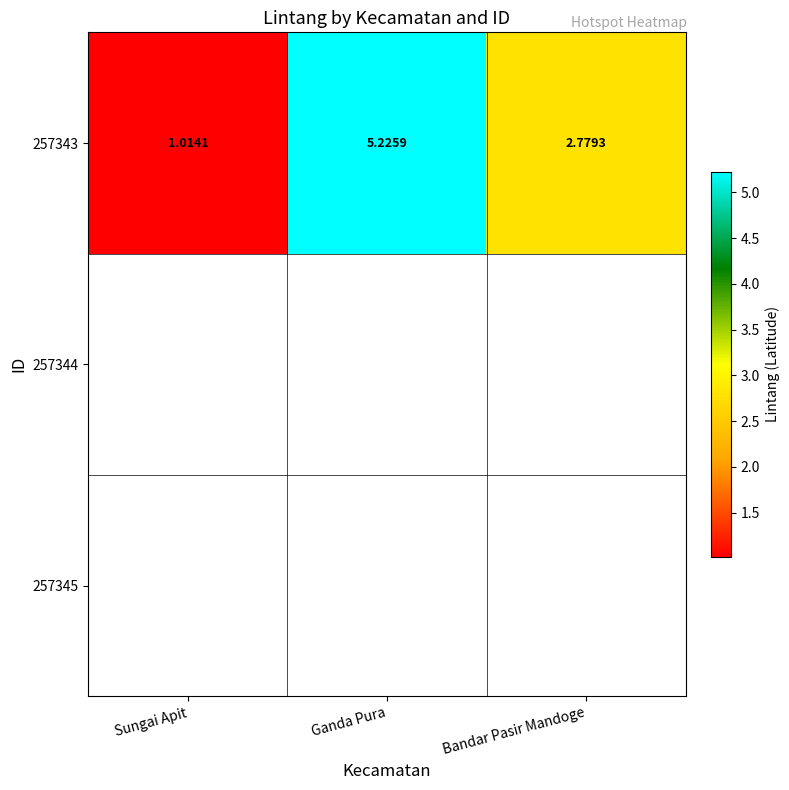

What is the sum of the values at Bandar Pasir Mandoge and Ganda Pura?

8.0